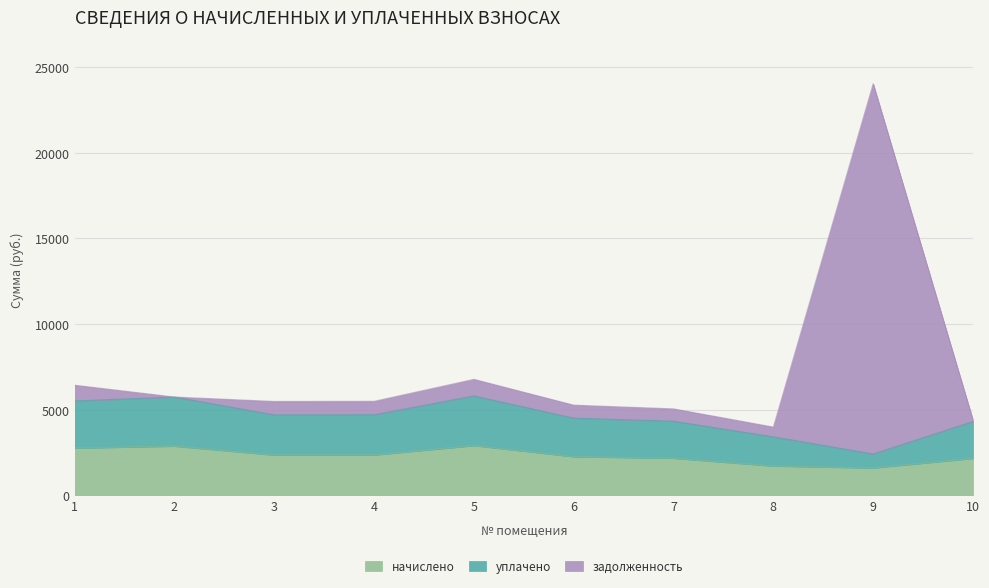

What is the difference between the задолженность values at 3 and 8?

1497.0